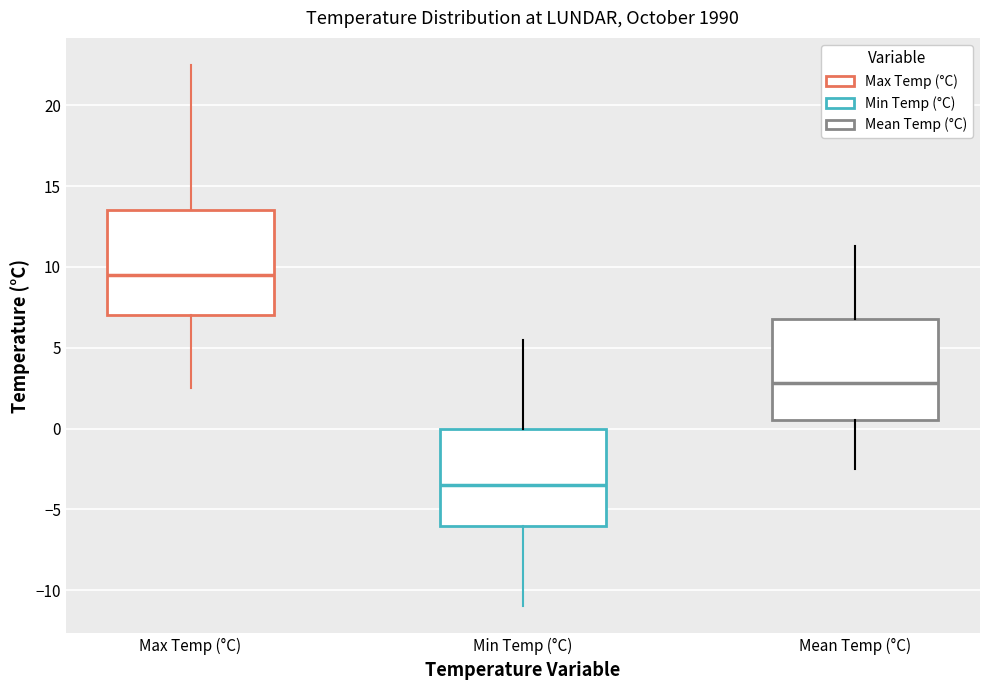

Reading left to right, transcribe this box plot: for each box, give where its median line is, the range the box spans, and where its two whiskers end, as read against the y-axis. The values are not printed on the chart, so give them approximately, as read against the axis.

Max Temp (°C): median 9.5, box 7.0 to 13.5, whiskers 2.5 to 22.5
Min Temp (°C): median -3.5, box -6.0 to 0.0, whiskers -11.0 to 5.5
Mean Temp (°C): median 3.0, box 0.5 to 7.0, whiskers -2.5 to 11.5